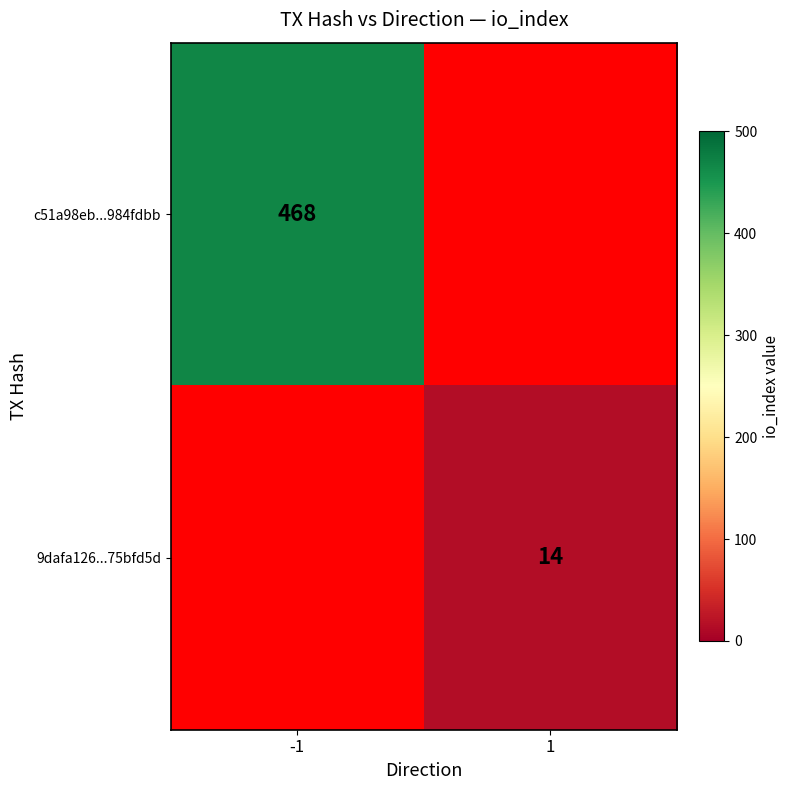

Is the value of c51a98eb...984fdbb at -1 greater than the value of 9dafa126...75bfd5d at 1?

Yes